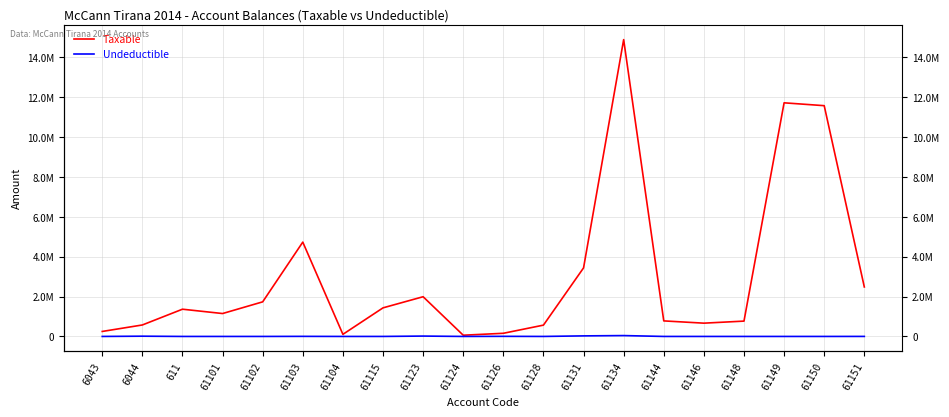

At which label is Undeductible closest to 21649?

61123